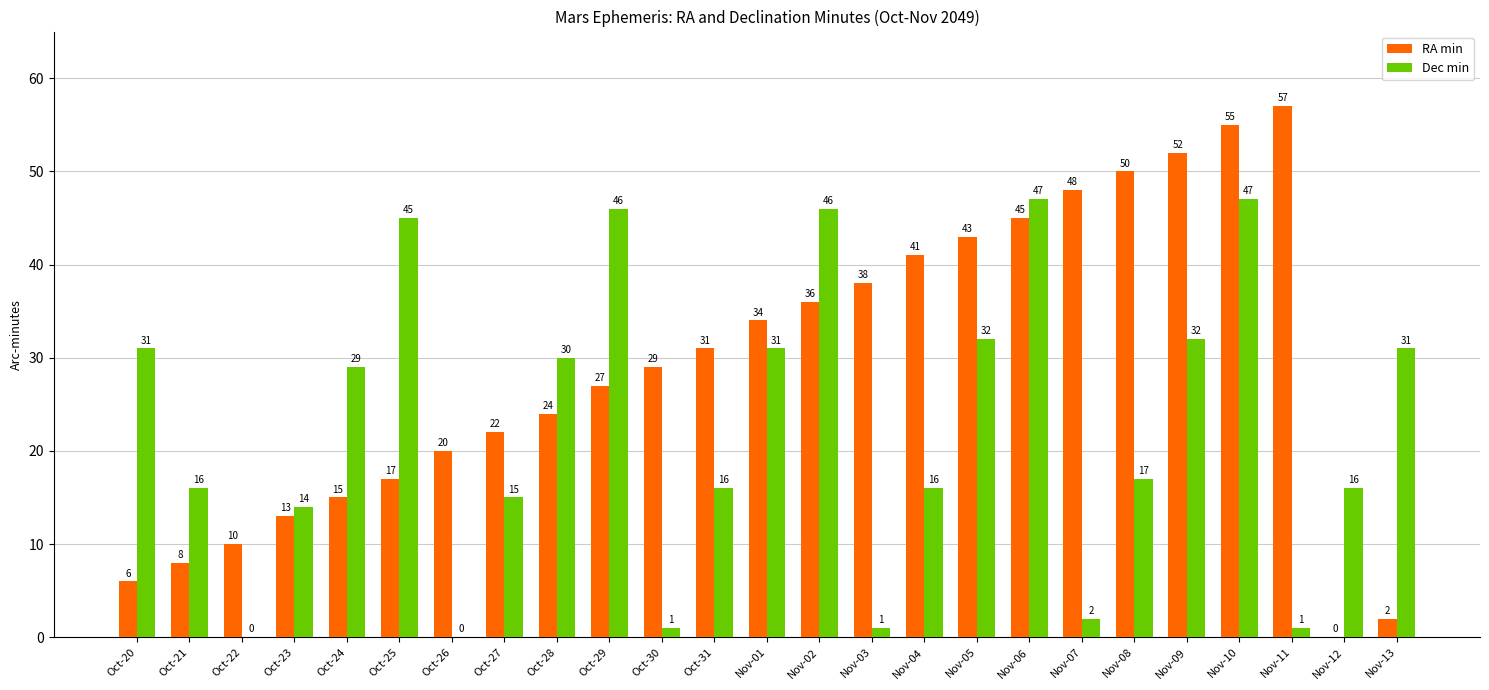

Does the chart contain stacked bars?

No